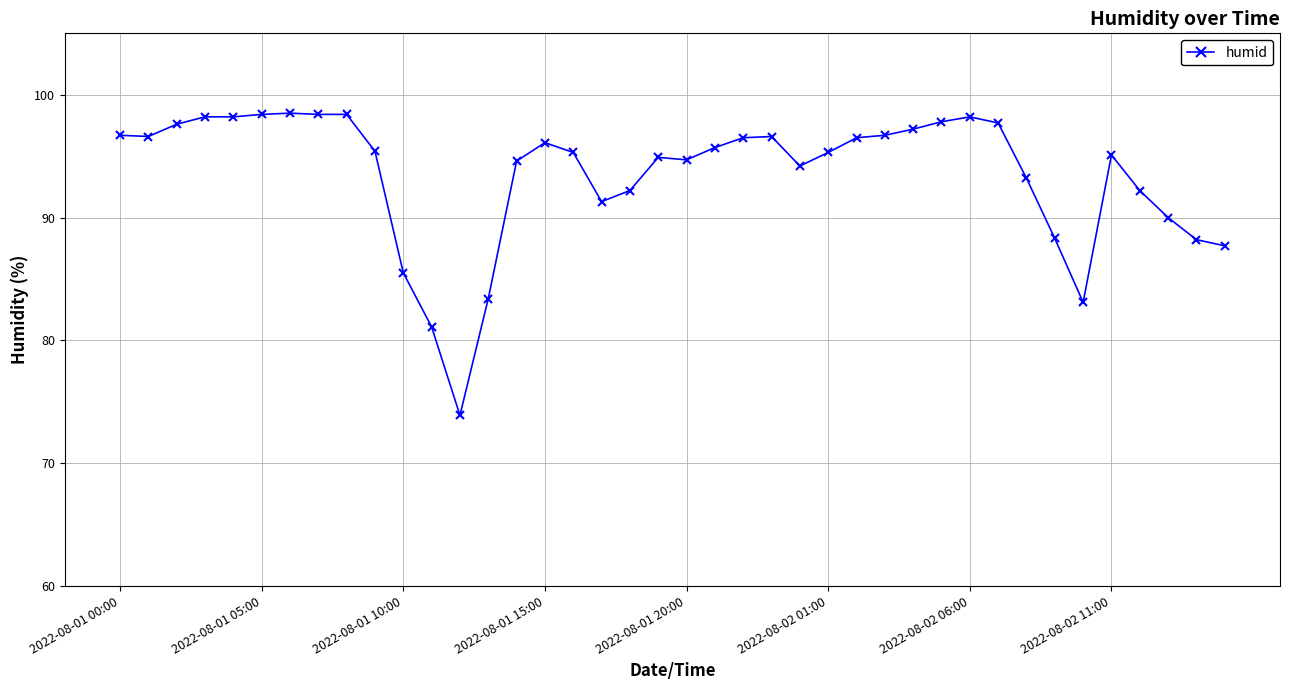

How many distinct data groups are displayed?

1